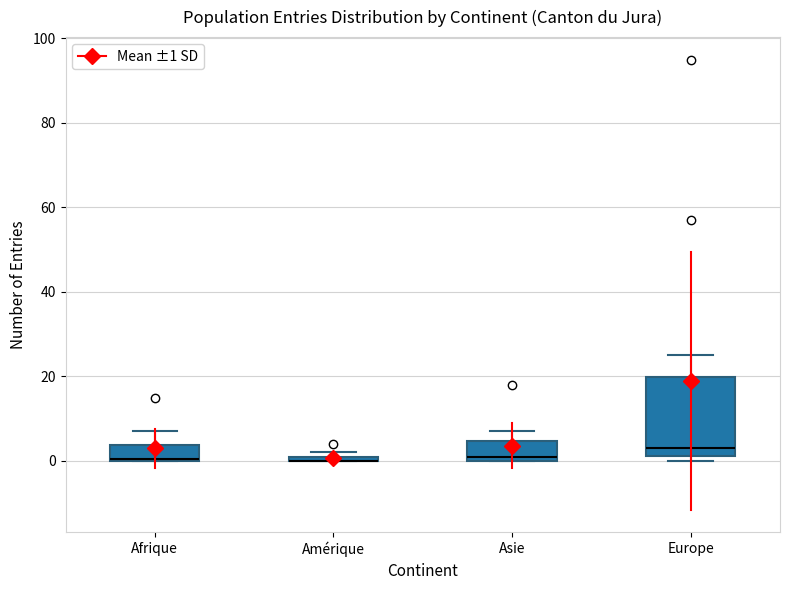

Which box is the tallest, from its lower edge to its upper edge?

Europe